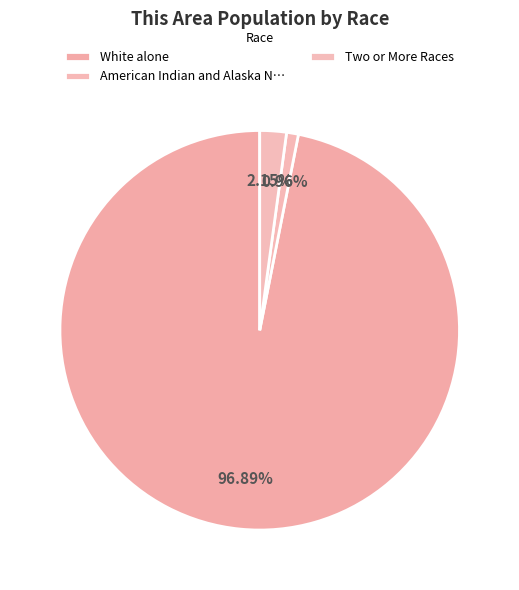

Does White alone account for over 50% of the chart?

Yes